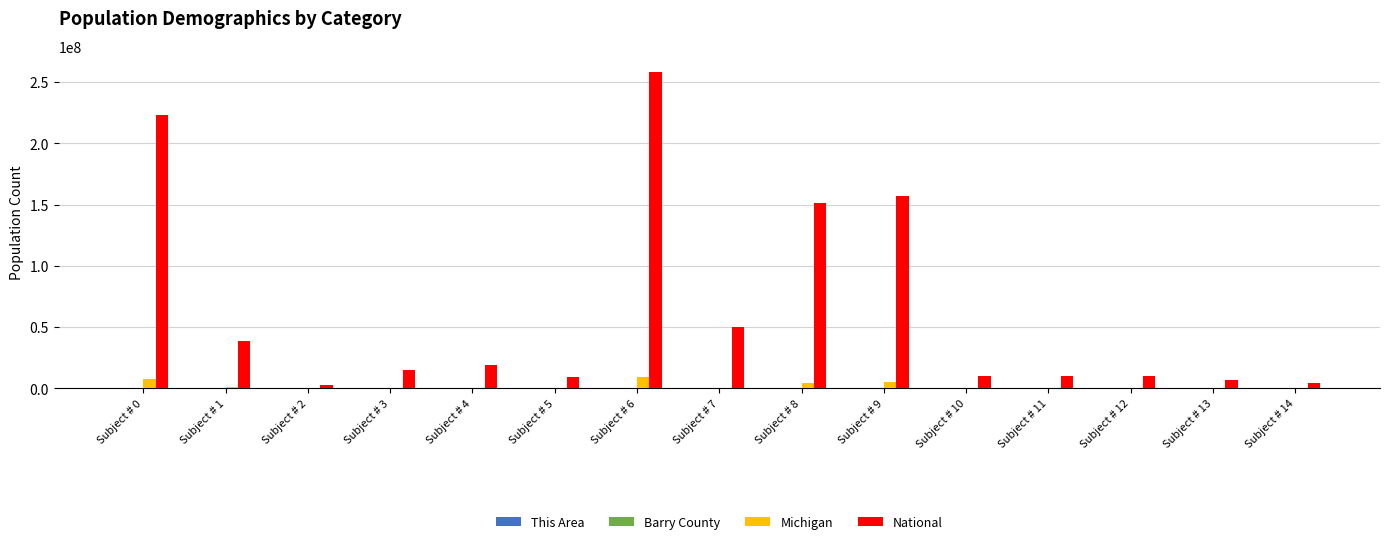

Are the bars grouped side by side (vs. stacked)?

Yes